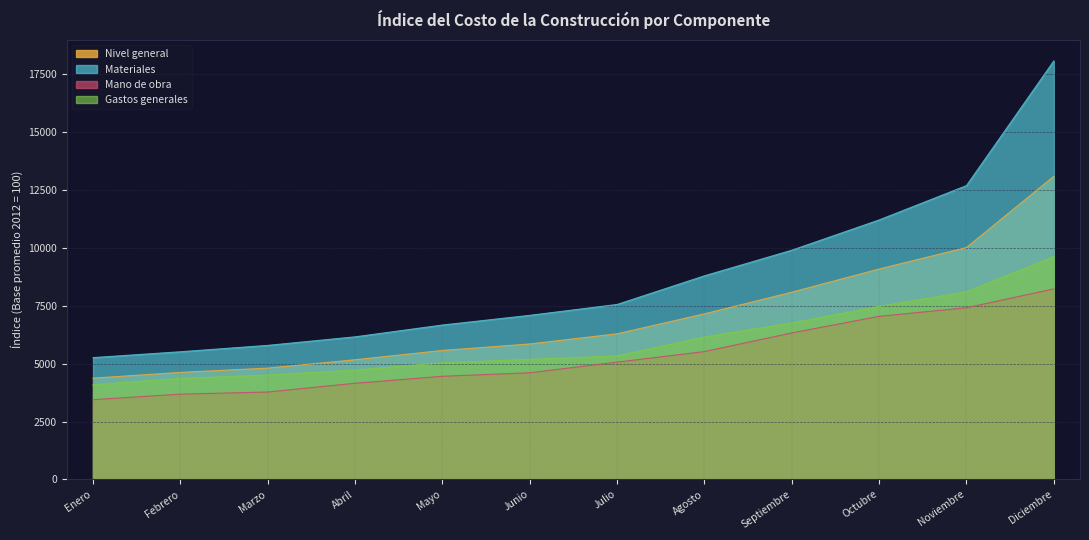

Reading right to left, what are all the values shown in this chart?

Nivel general: 13095.1	10018.1	9089.3	8087.7	7153.4	6290.6	5851.3	5570.9	5168.2	4807.9	4622.8	4374.0
Materiales: 18078.9	12693.0	11209.4	9901.8	8795.6	7558.4	7087.8	6669.4	6159.3	5790.1	5514.6	5261.2
Mano de obra: 8230.0	7416.6	7045.6	6328.8	5522.6	5066.5	4606.7	4454.5	4153.5	3775.7	3683.1	3444.3
Gastos generales: 9626.5	8105.8	7477.1	6761.8	6156.4	5337.3	5187.9	5038.3	4726.4	4510.4	4365.0	4091.0